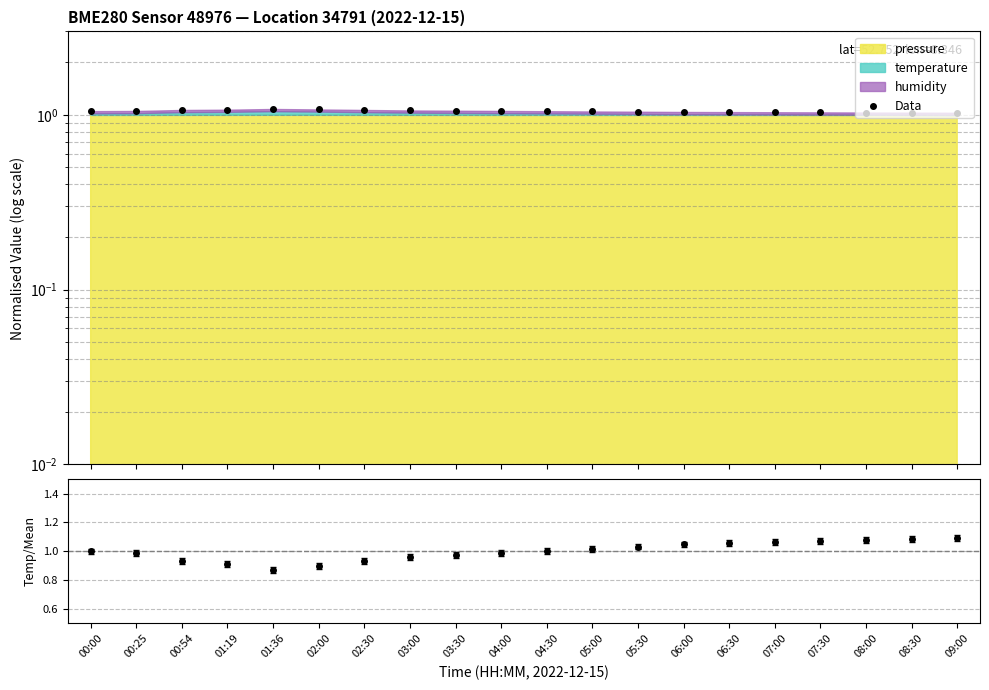

List the labels in order of value, largest first.

01:36, 02:00, 01:19, 02:30, 00:54, 03:00, 03:30, 04:00, 00:25, 00:00, 04:30, 05:00, 05:30, 06:00, 06:30, 07:00, 07:30, 08:00, 08:30, 09:00